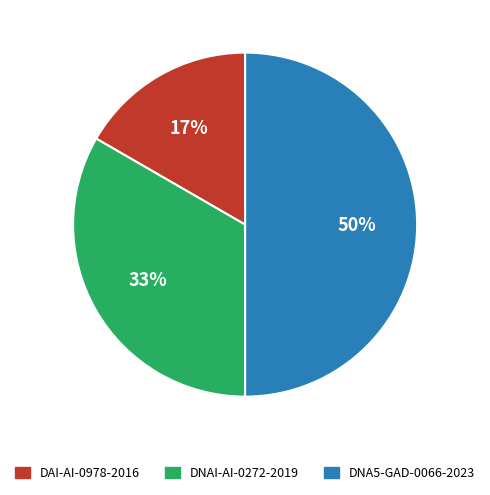

What is the smallest slice in the pie chart?

DAI-AI-0978-2016